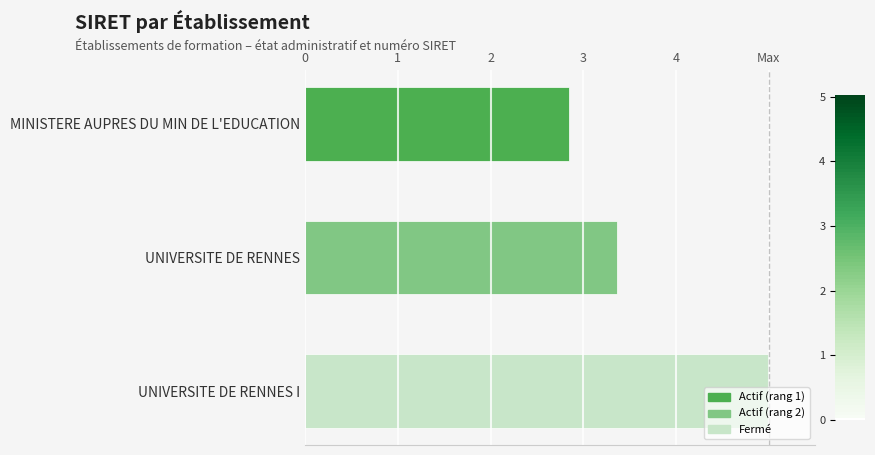

List the labels in order of value, smallest first.

MINISTERE AUPRES DU MIN DE L'EDUCATION, UNIVERSITE DE RENNES, UNIVERSITE DE RENNES I